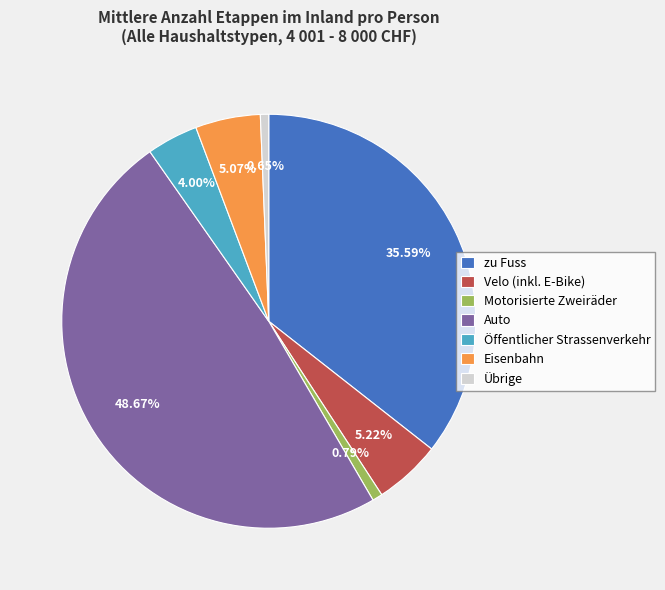

To the nearest percent, what is the average slice percentage?

14%